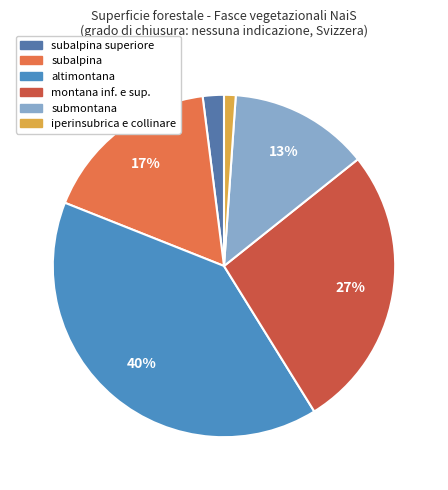

How many slices are in this pie chart?

6